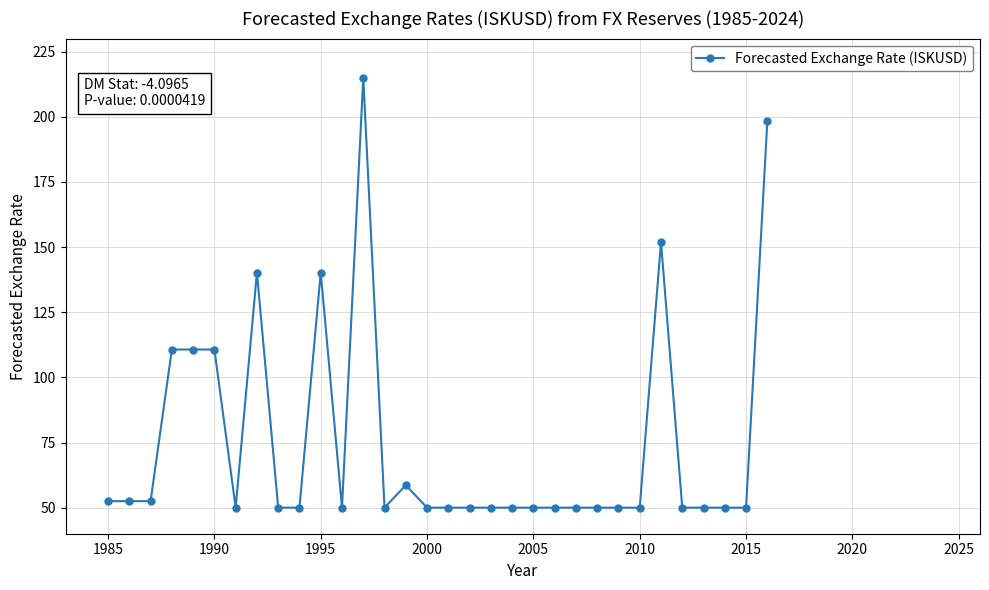

What is the value of the 18th point from the left?

50.0